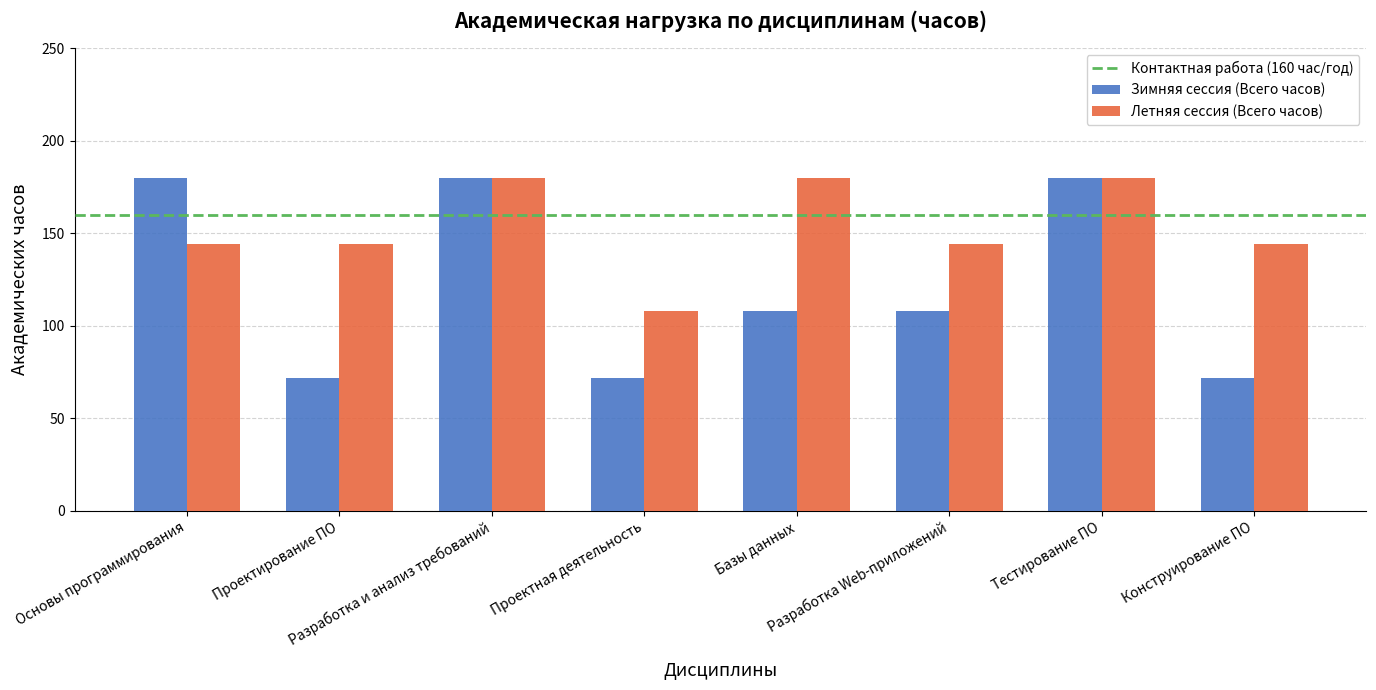

How many data points does each series have?

8